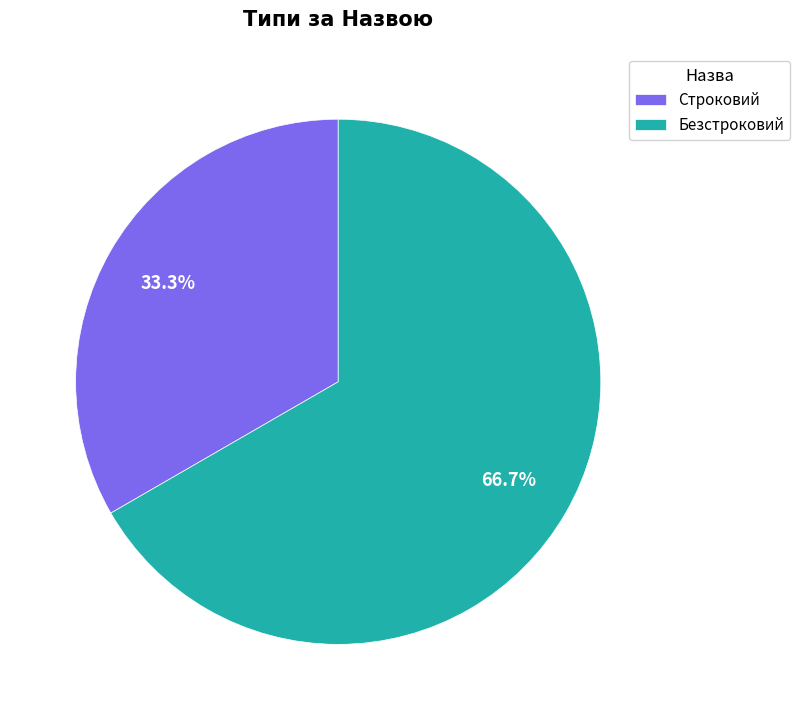

Rank the categories by value from highest to lowest.

Безстроковий, Строковий